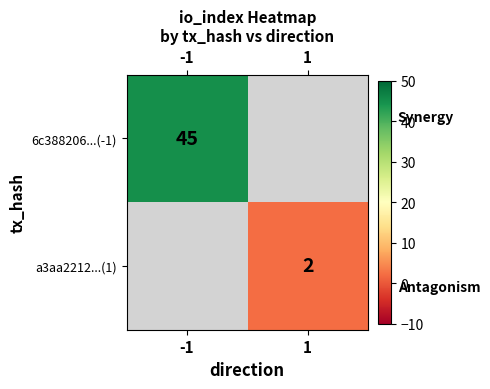

True or false: a3aa2212...(1) has a value of 2 at 1.

True